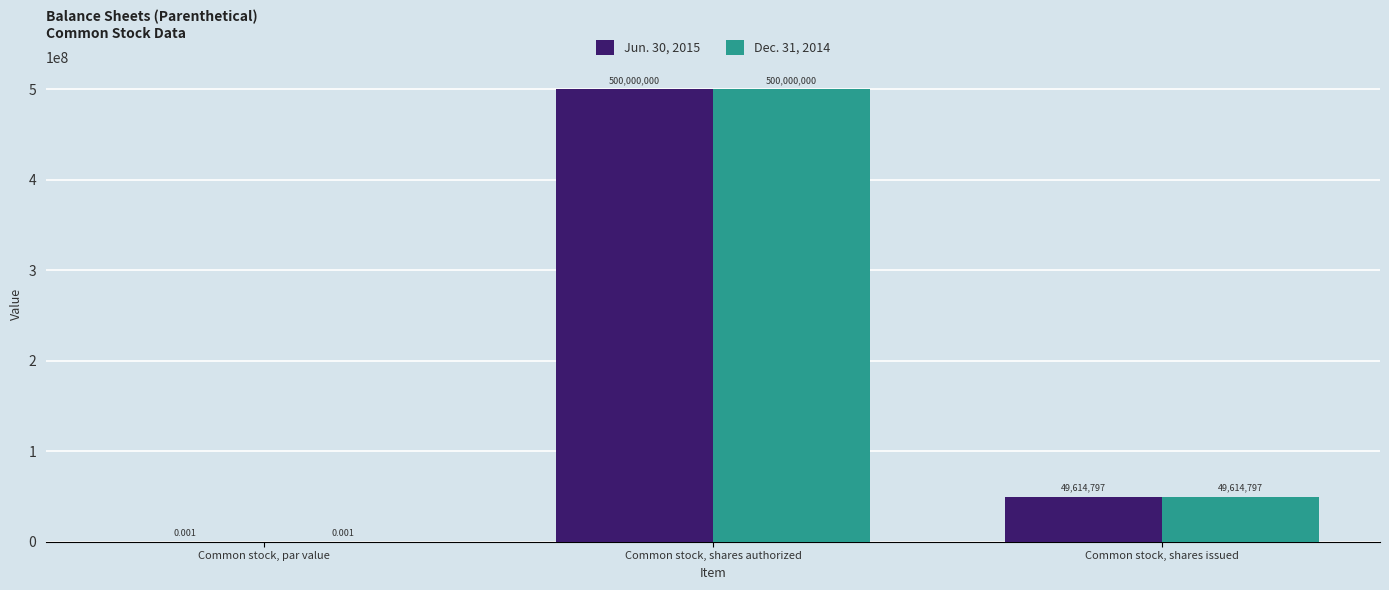

Is the value of Dec. 31, 2014 at Common stock, shares issued greater than the value of Jun. 30, 2015 at Common stock, par value?

Yes